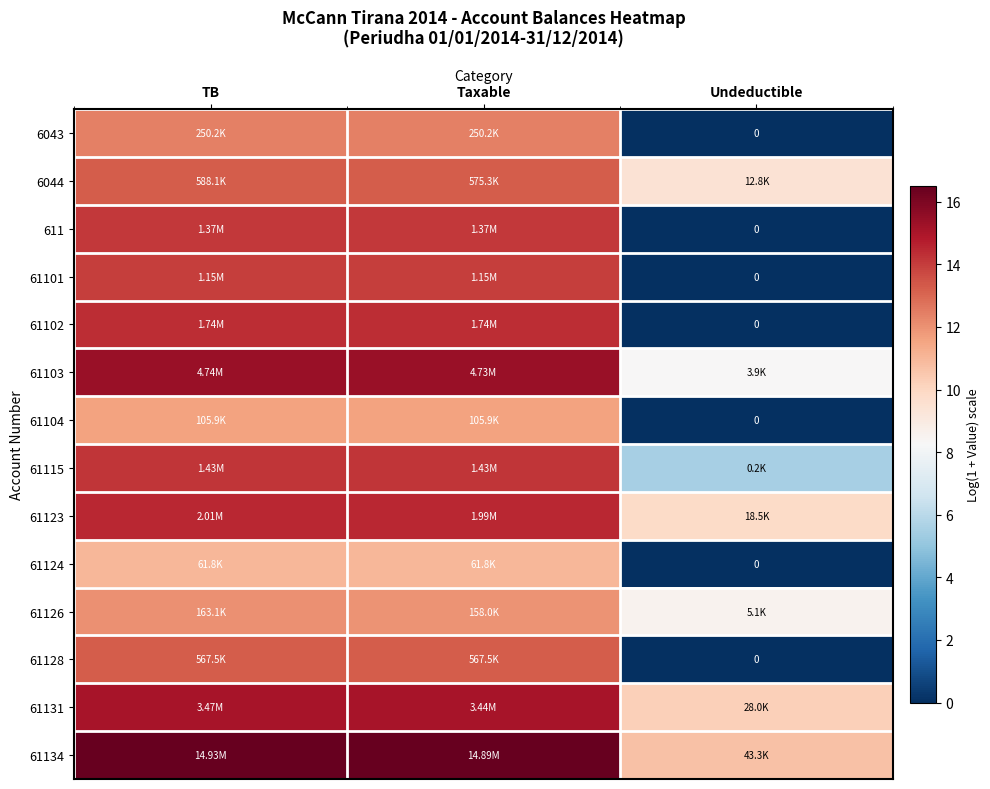

The 61123 series shows 9.8 at TB. True or false?

False